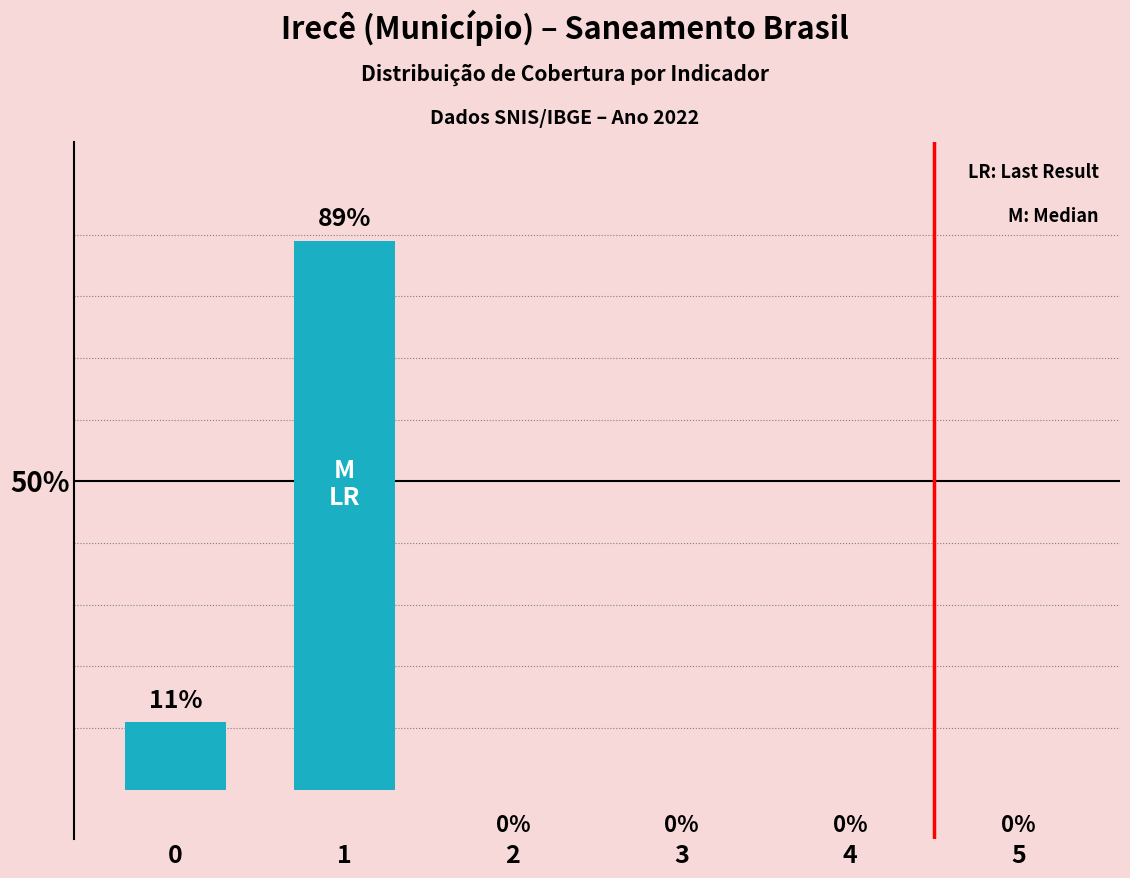

What is the change in value from 1 to 4?

-89